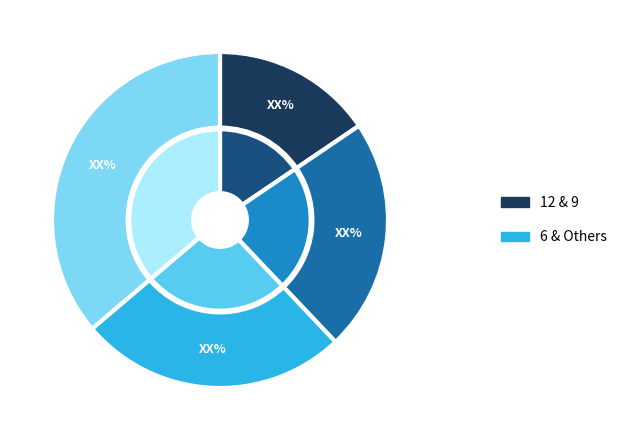

Is it true that r is 18% of the pie?

False